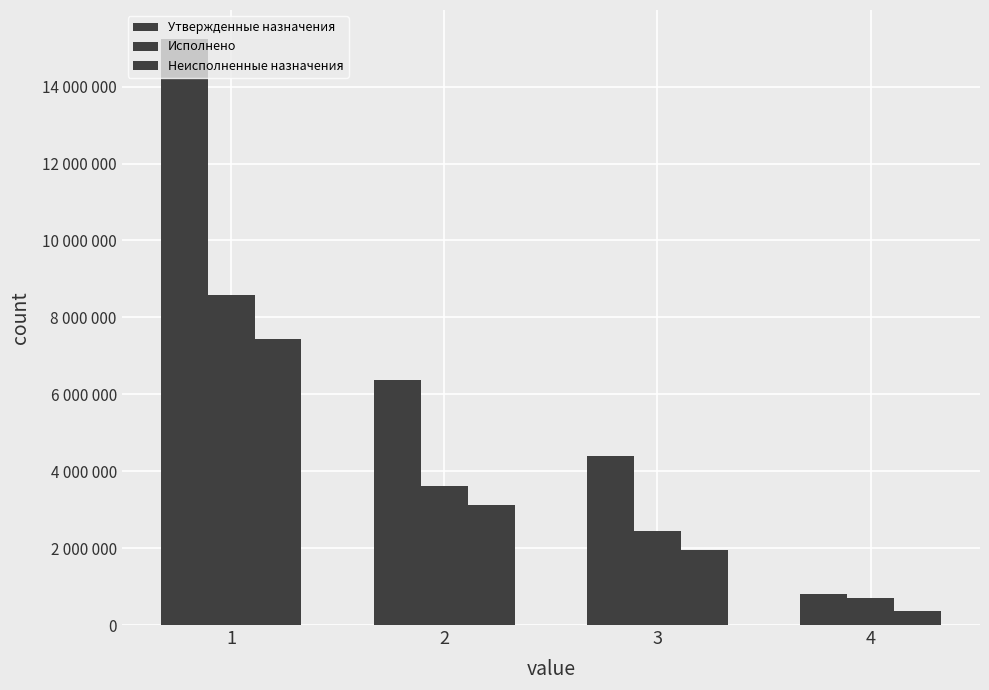

What is the value of the Неисполненные назначения bar at the 1st from the left?

7433337.3